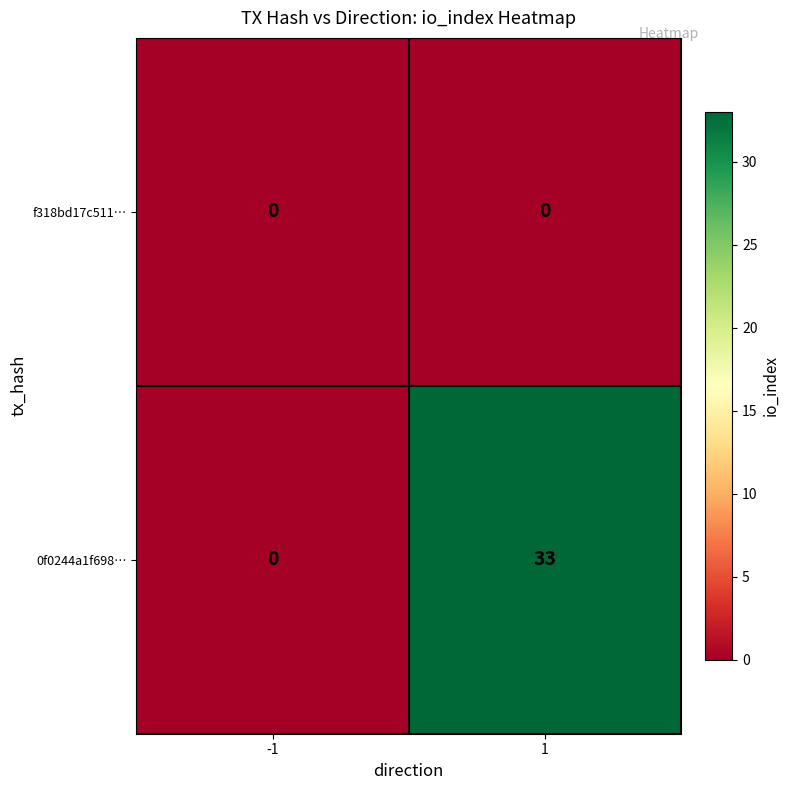

Rank the series by their maximum value, from highest to lowest.

0f0244a1f698…, f318bd17c511…